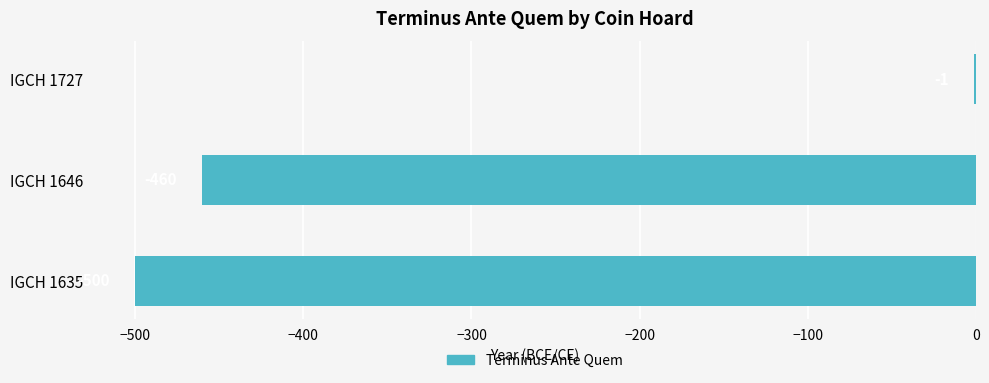

What is the greatest value displayed?

-1